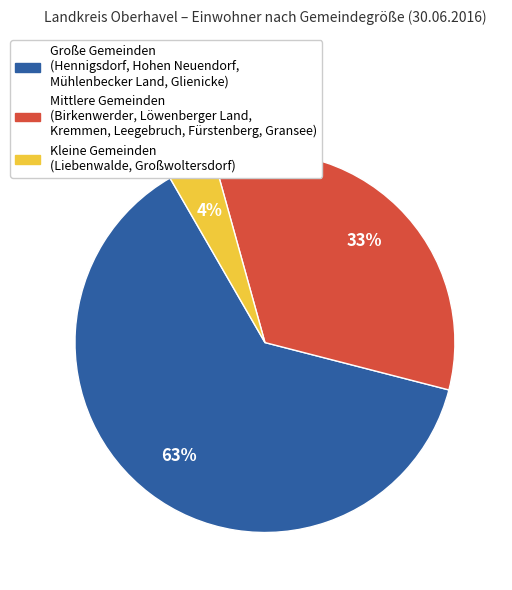

Is there a majority slice in this chart?

Yes